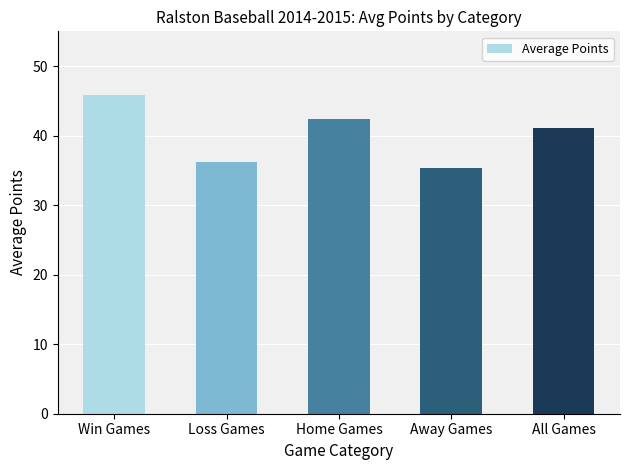

Approximately how many times larger is the value at Loss Games compared to All Games?

0.9